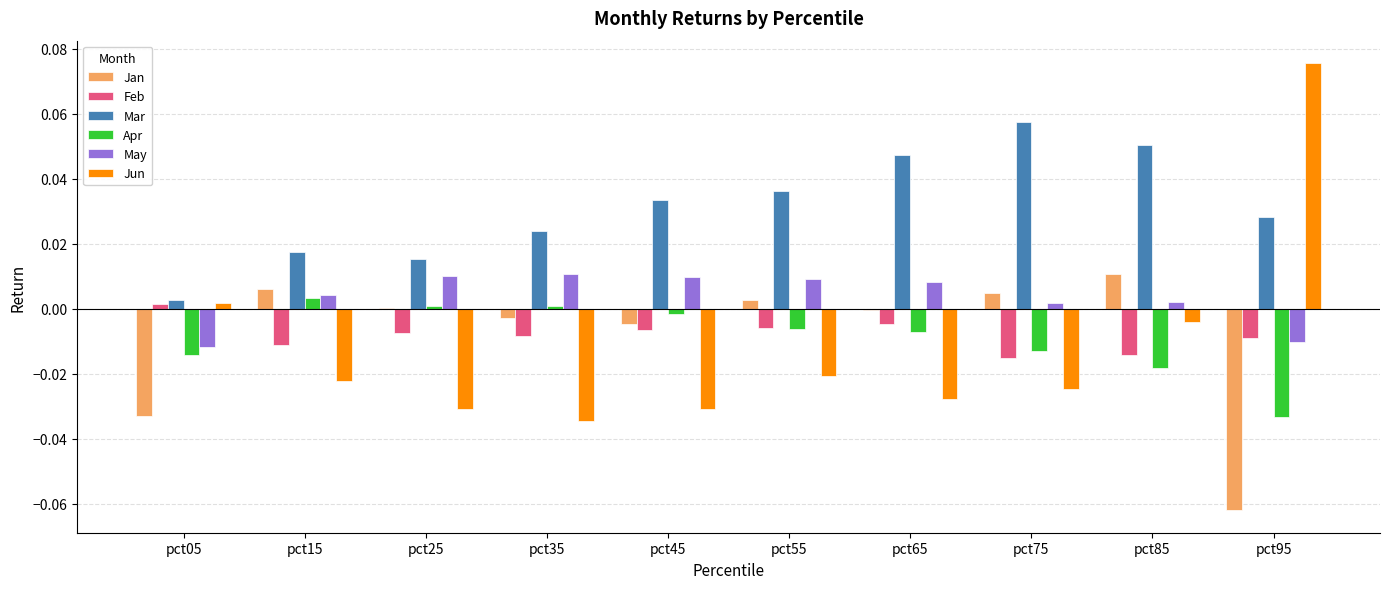

At which label does Feb reach its peak?

pct05